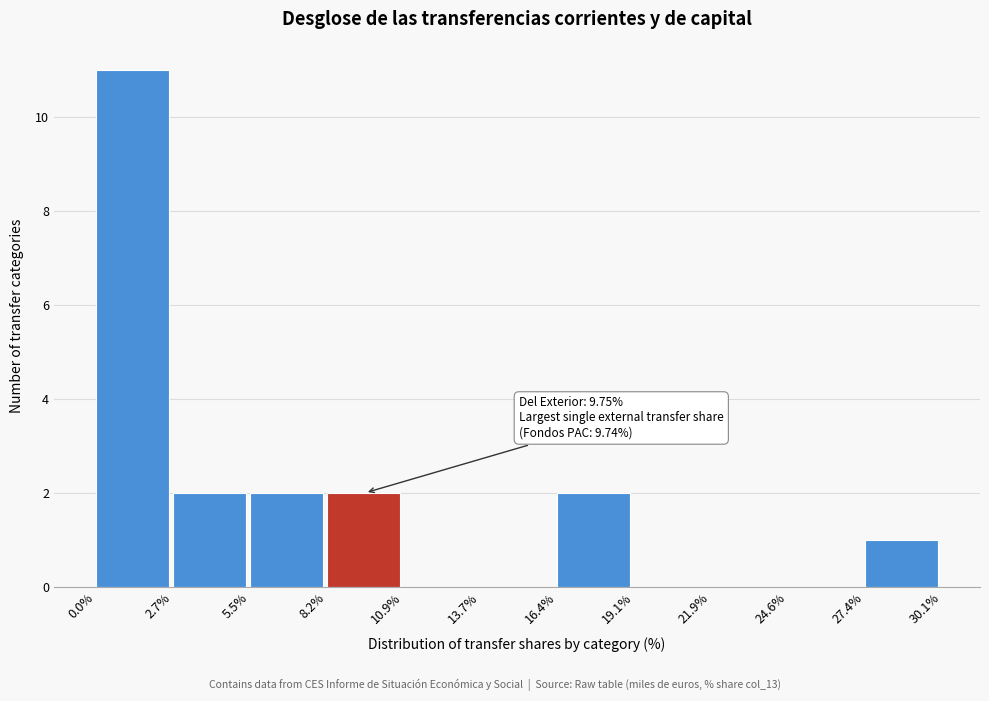

Which range on the x-axis has the tallest bar?

0.0% to 2.7%